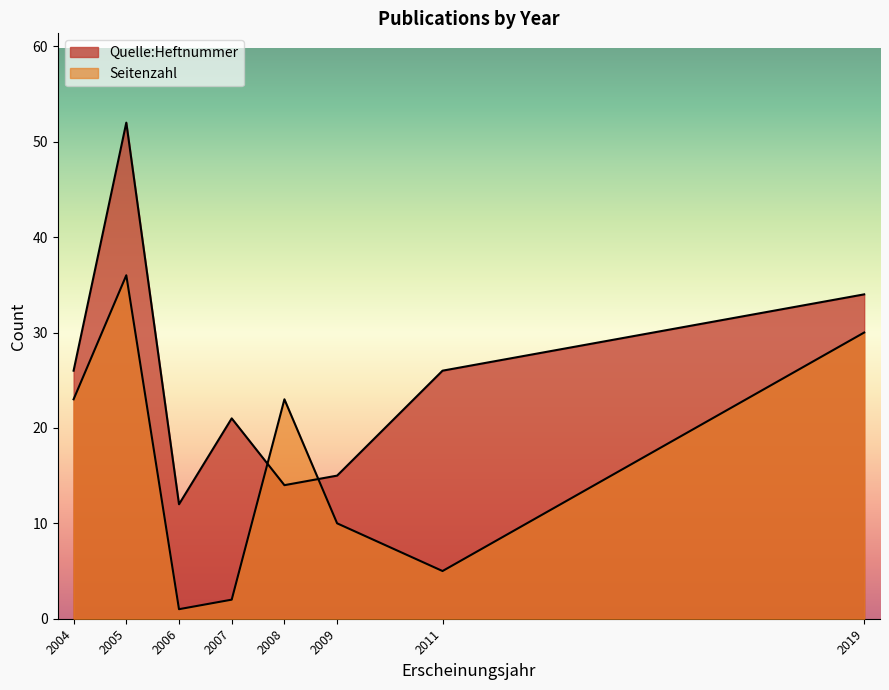

How many lines are shown in the chart?

2